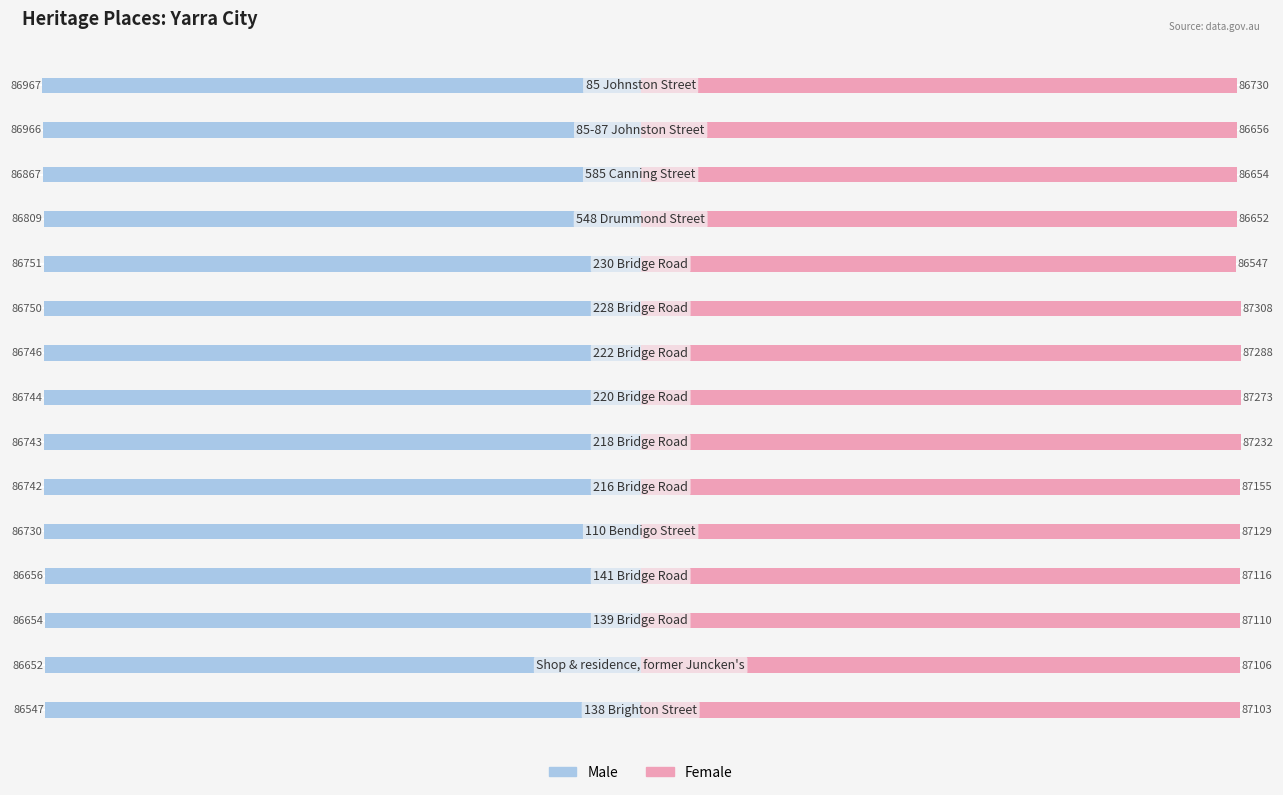

What is the difference between the second highest and second lowest values in the Female series?

636